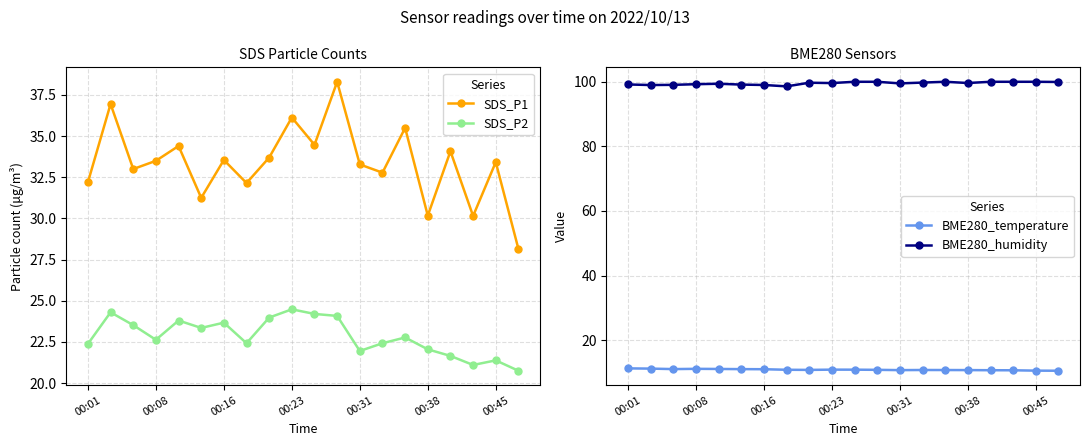

Is the value of BME280_temperature at 00:38 greater than the value of BME280_humidity at 00:23?

No